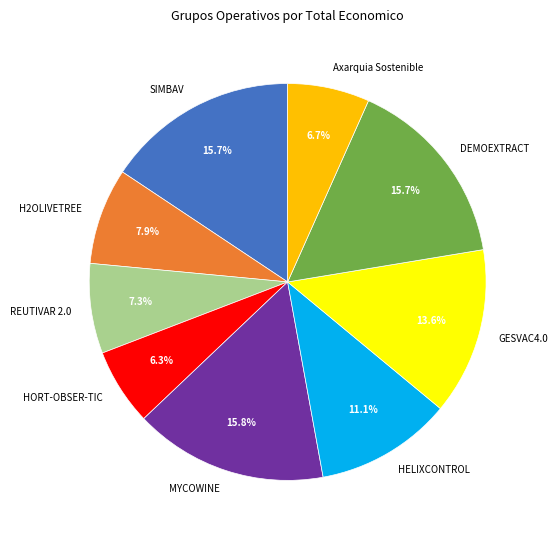

True or false: MYCOWINE accounts for 10% of the total.

False